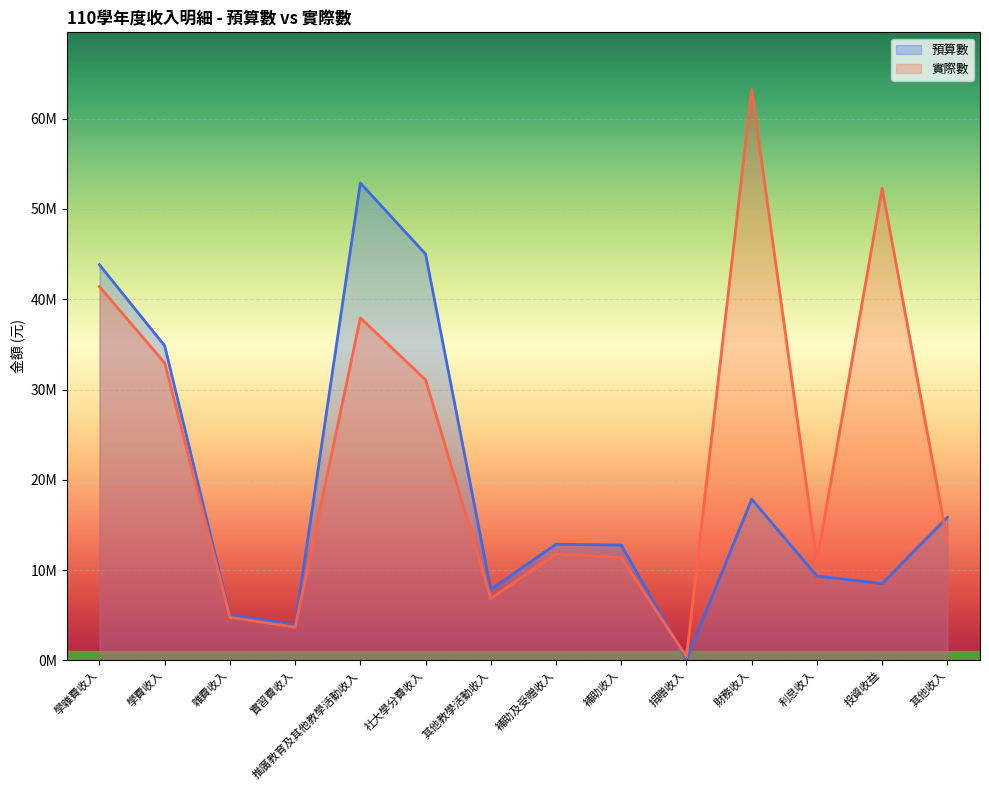

How many lines are shown in the chart?

2